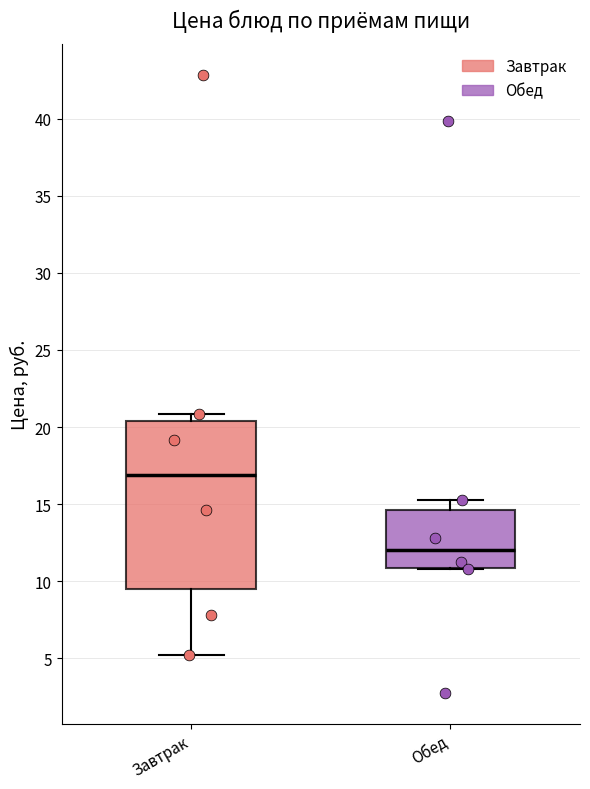

Reading left to right, read every box against the y-axis: the position of its median line, the range the box covers, and the ends of its whiskers. The values are not printed on the chart, so give them approximately, as read against the axis.

Завтрак: median 17.0, box 9.5 to 20.5, whiskers 5.0 to 21.0
Обед: median 12.0, box 11.0 to 14.5, whiskers 11.0 to 15.5